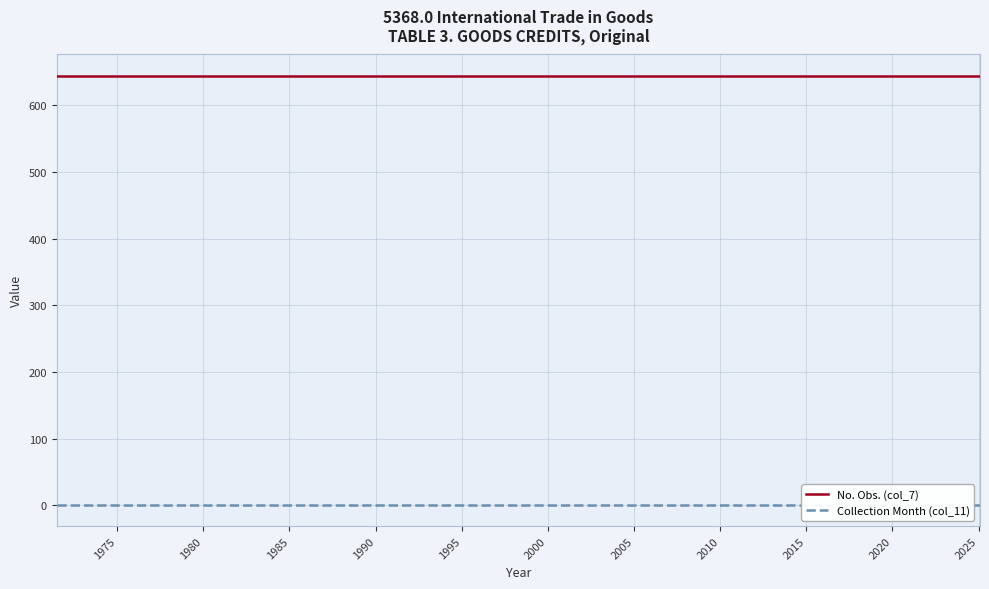

Is this an area chart (filled region under the line)?

No